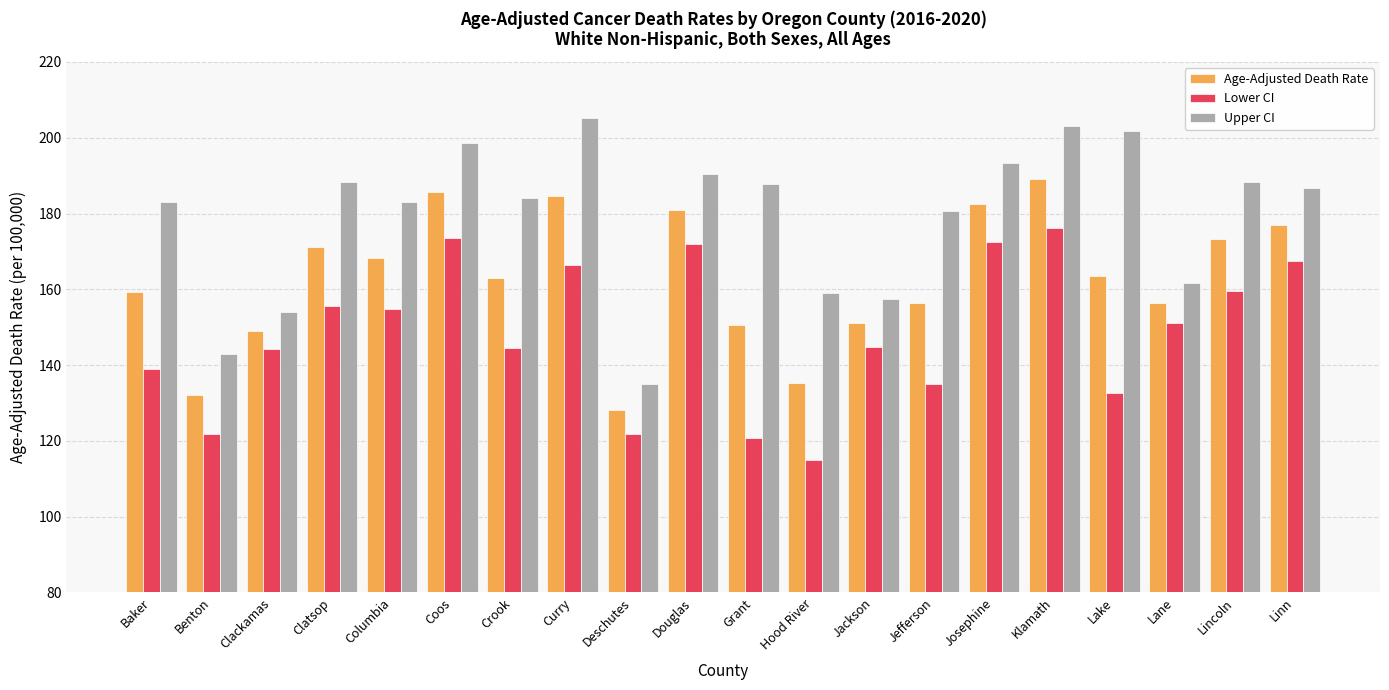

What is the spread (max minus min) of values at Grant?

67.1